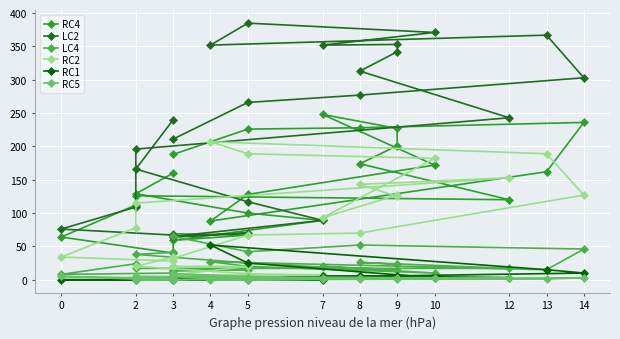

At which label does RC5 reach its peak?

3